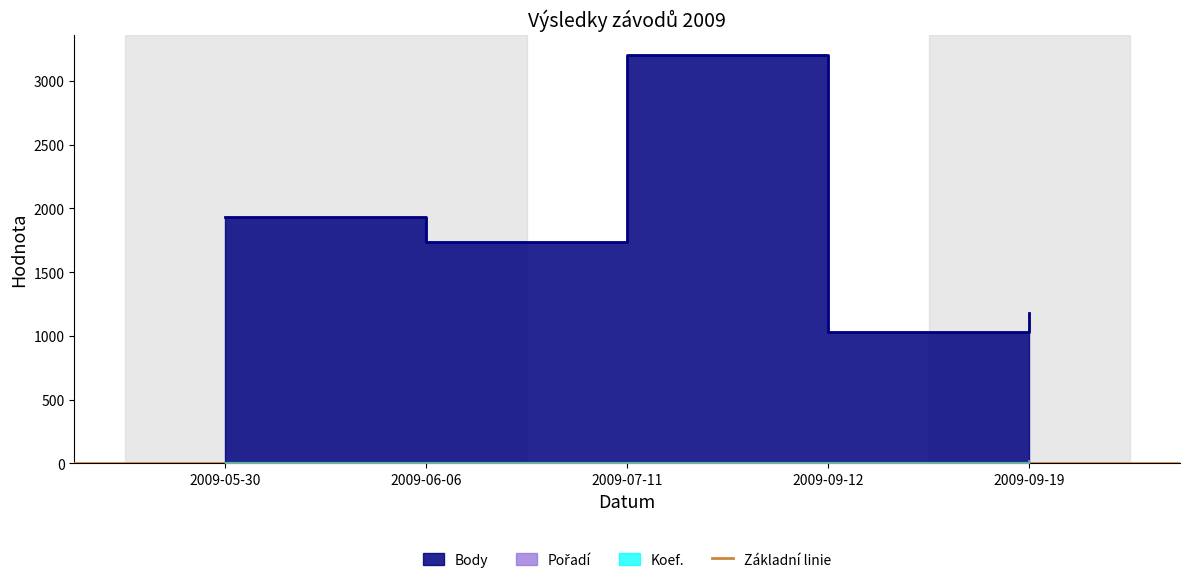

Where does the Pořadí series first go above 3?

2009-09-12